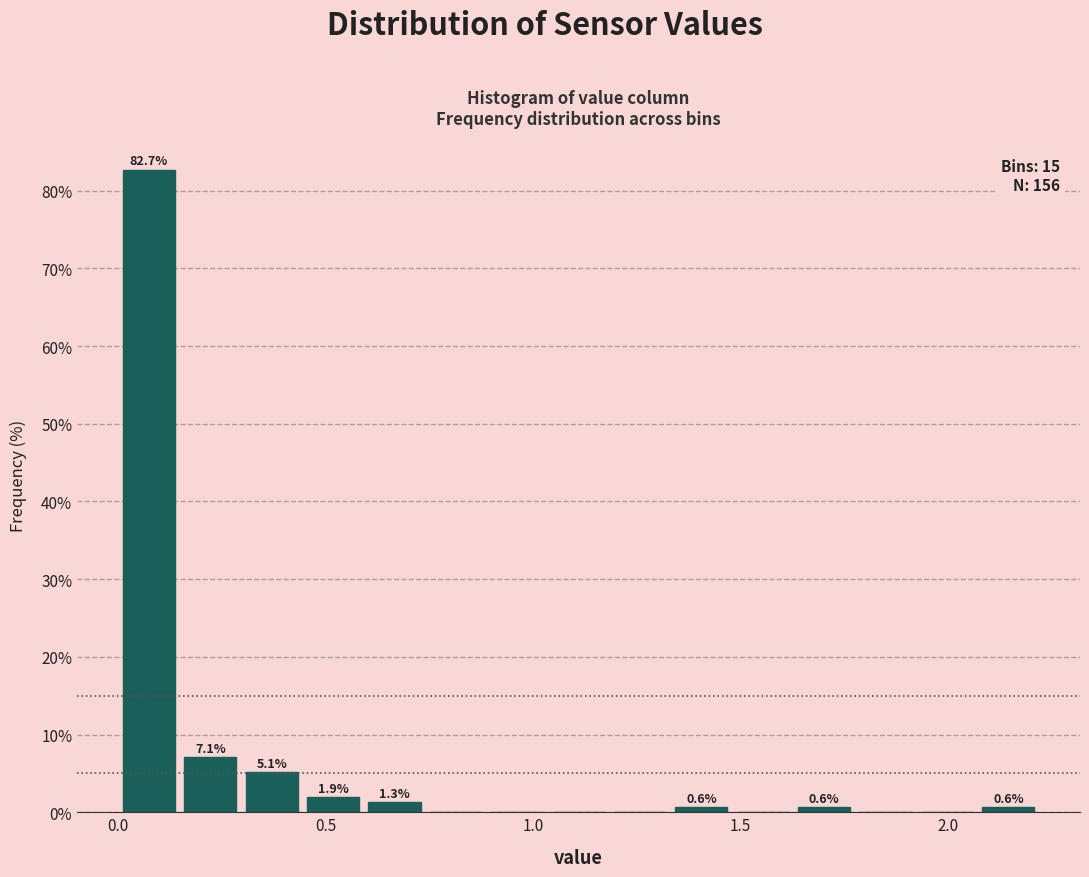

Read against the x-axis, roughly where is the centre of the tallest bar?

0.05